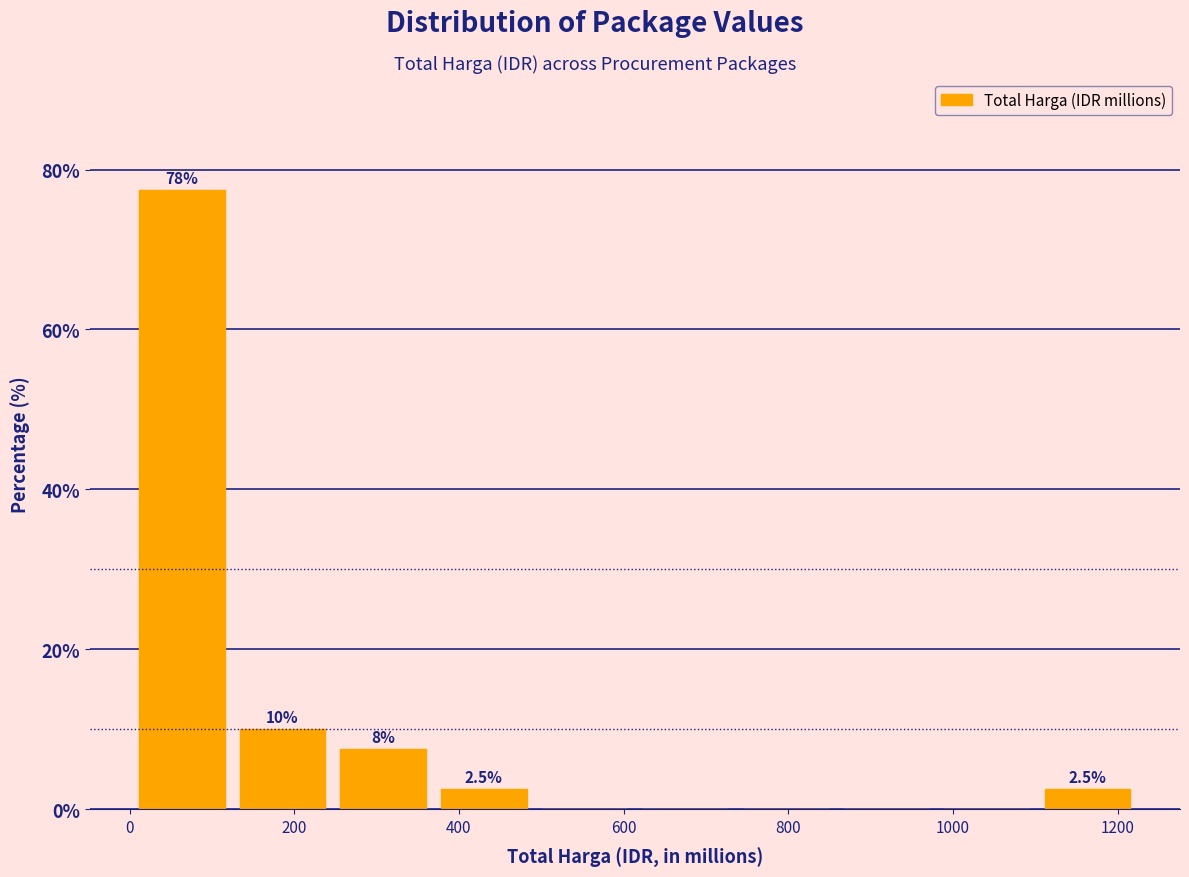

Which range on the x-axis has the tallest bar?

0 to 120